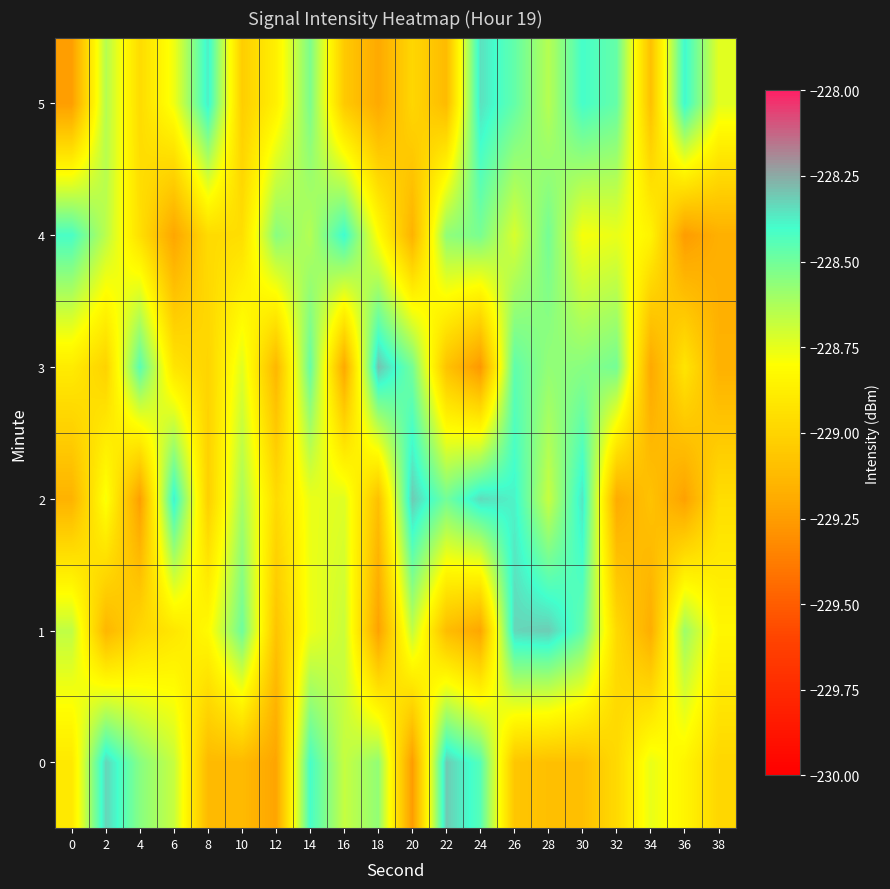

What is the total value across all series at 38?

-1373.8